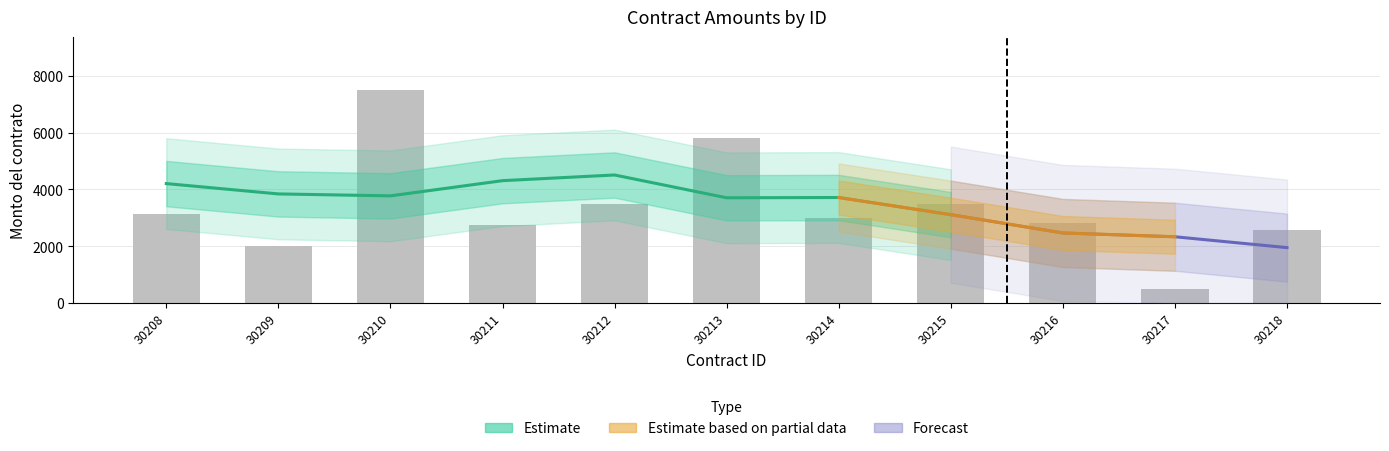

What is the difference between the second highest and second lowest values?

3800.0